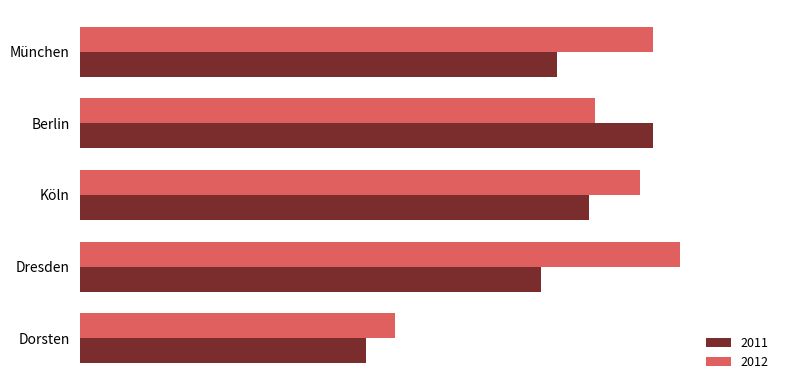

What is the approximate value of 2011 at München, to the nearest 50?

150000